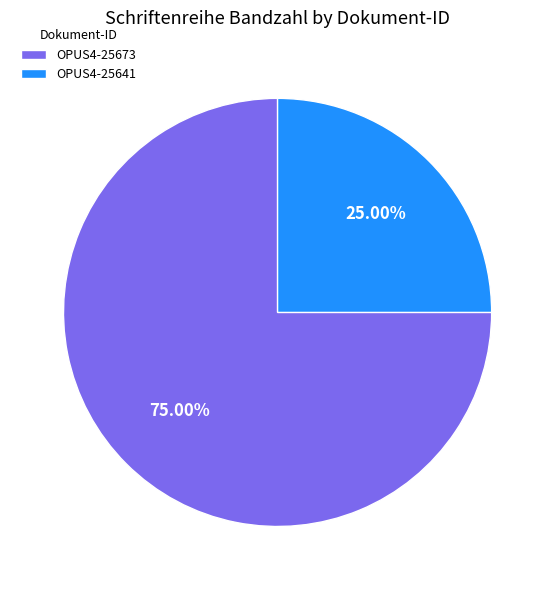

Does any single category account for the majority?

Yes